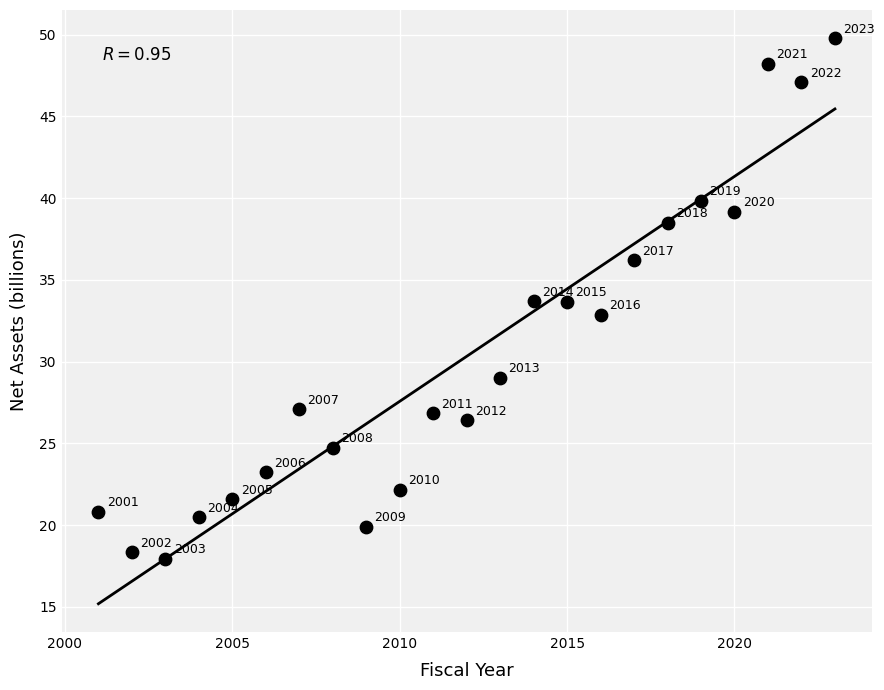

What is the range of X values (max minus min)?

22.0